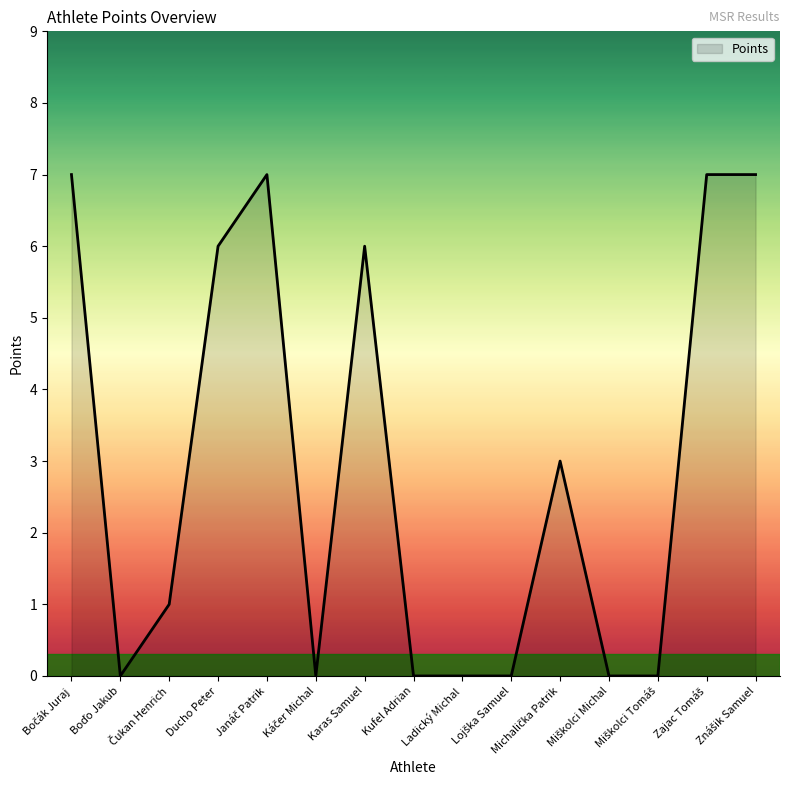

What is the difference between the maximum and minimum values?

7